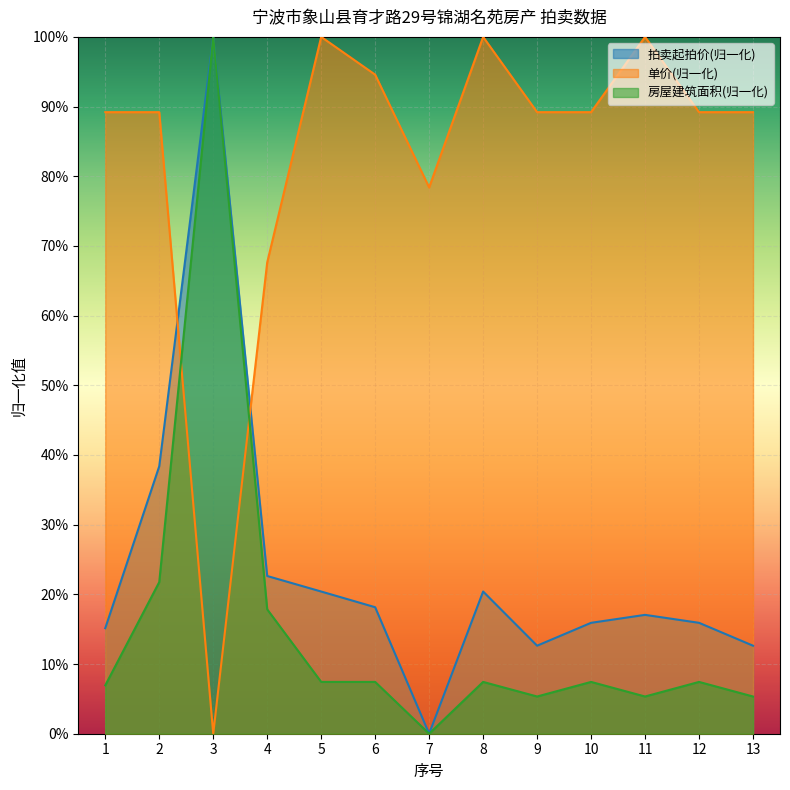

Where is the first local maximum for 房屋建筑面积?

3